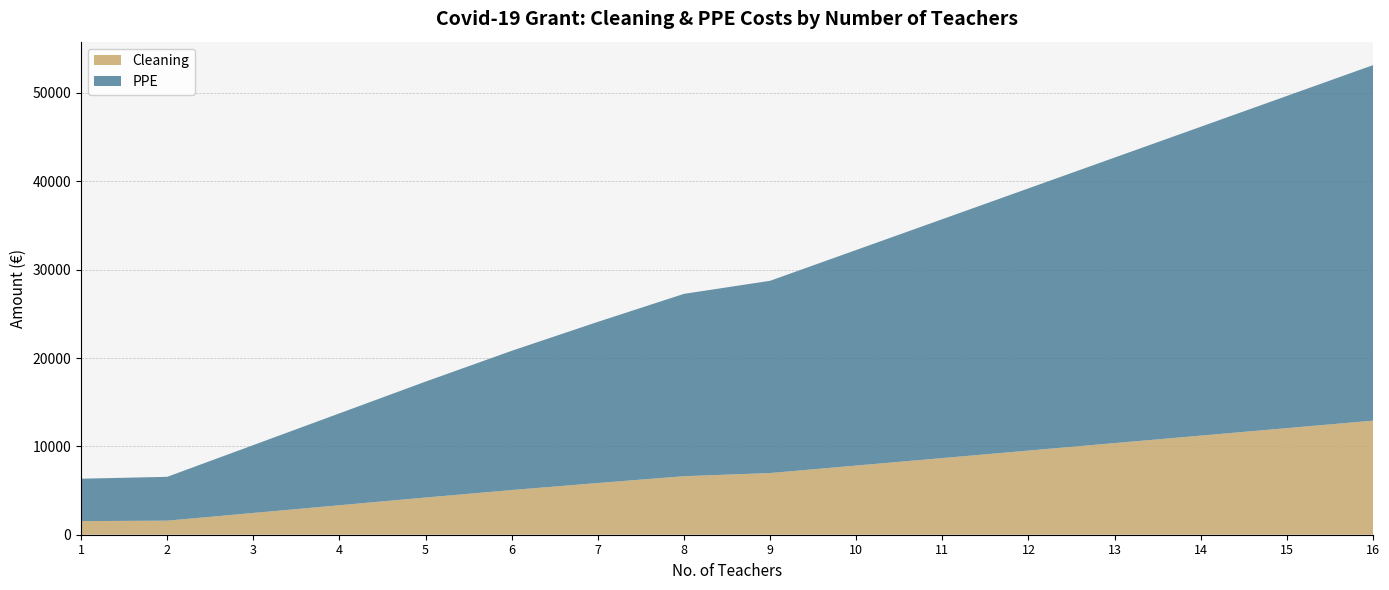

Reading left to right, transcribe all the data shown in this chart.

Cleaning: 1=1540	2=1592	3=2464	4=3337	5=4210	6=5057	7=5853	8=6623	9=6982	10=7829	11=8676	12=9524	13=10371	14=11218	15=12065	16=12912
PPE: 1=4800	2=4960	3=7680	4=10400	5=13120	6=15760	7=18240	8=20640	9=21760	10=24400	11=27040	12=29680	13=32320	14=34960	15=37600	16=40240